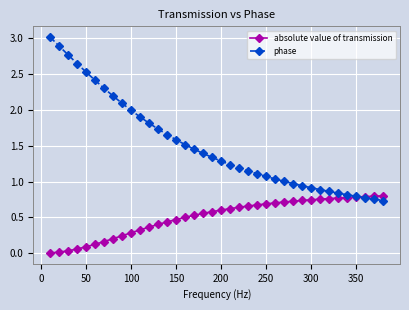

Rank the series by their average value, from lowest to highest.

absolute value of transmission, phase